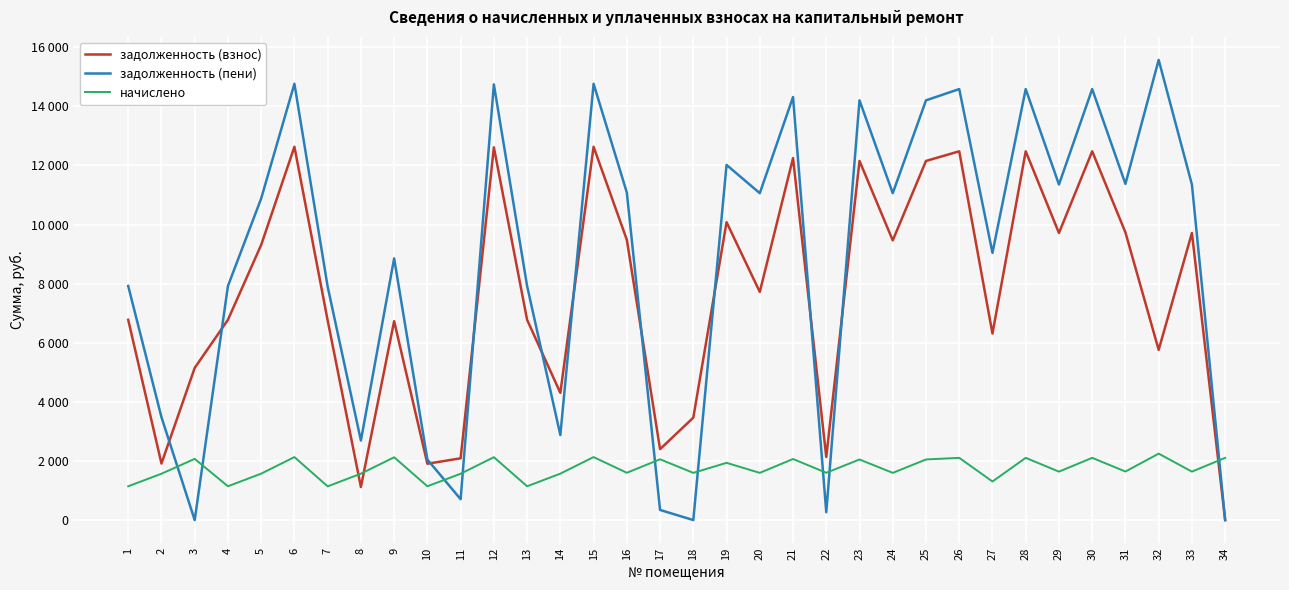

What are all the series names shown in the legend?

задолженность (взнос), задолженность (пени), начислено